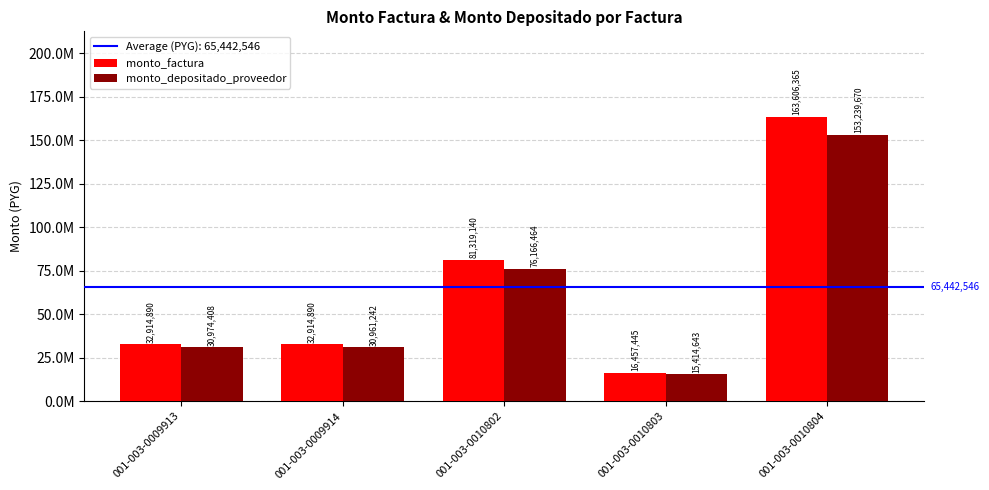

What value does the monto_depositado_proveedor series have at 001-003-0009914, to the nearest 100?

30961200